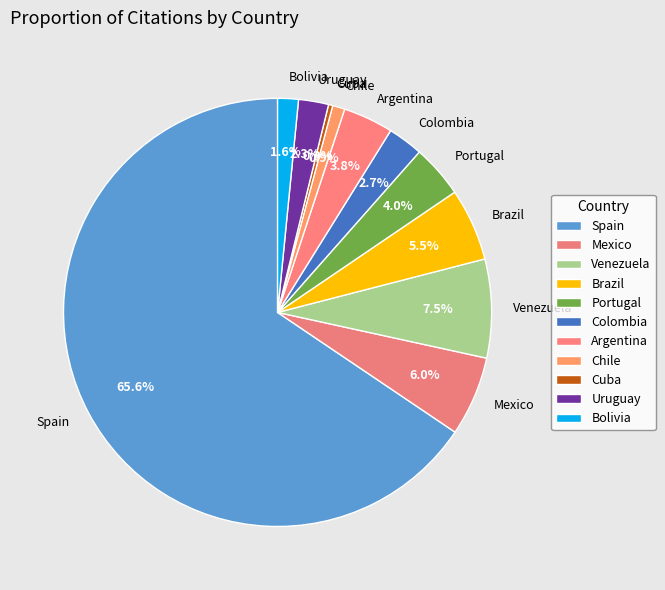

Which slice represents more than half of the pie?

Spain